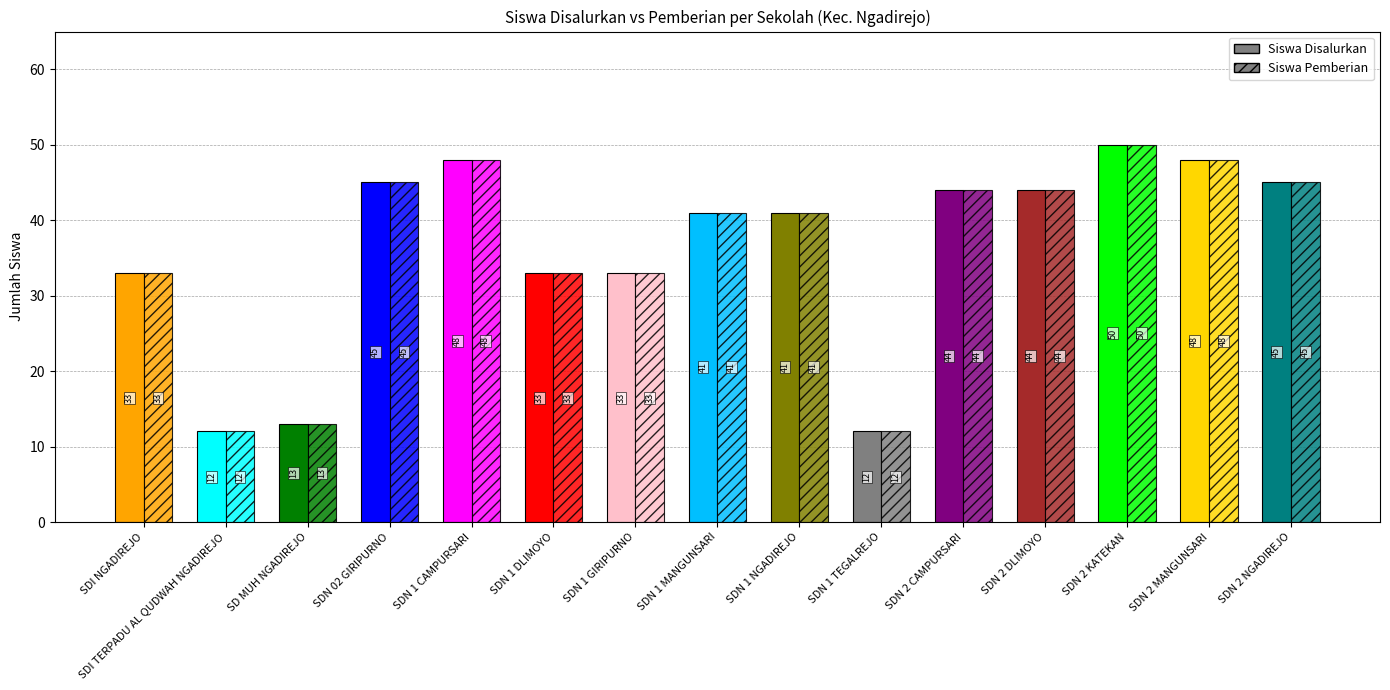

The Siswa Pemberian series shows 30 at SD NEGERI 2 NGADIREJO. True or false?

False